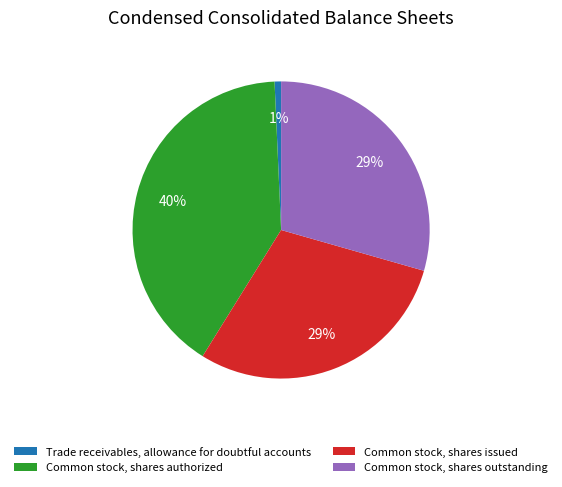

Does any single category account for the majority?

No